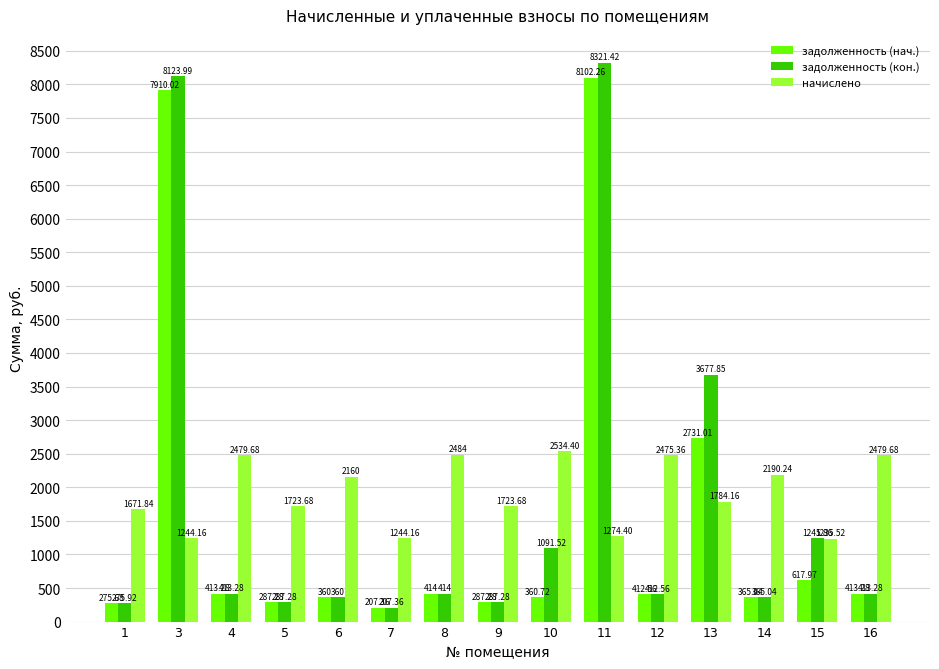

The задолженность (нач.) series shows 413.3 at 16. True or false?

True